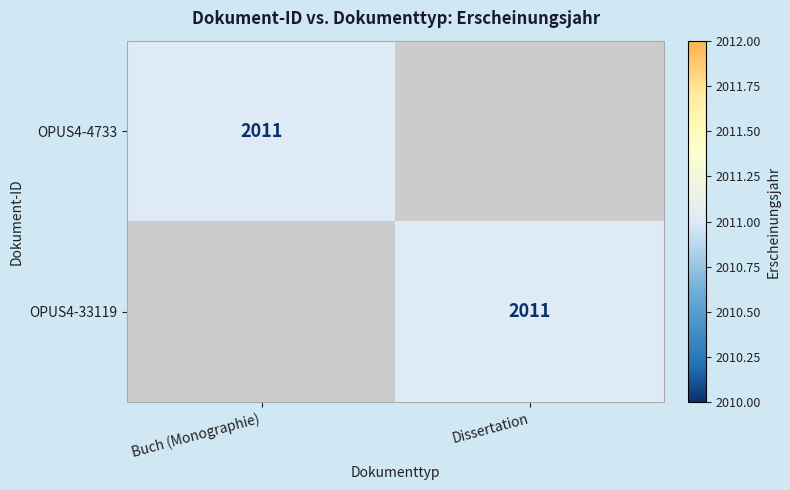

Is it true that OPUS4-4733 equals 2011 at Buch (Monographie)?

True